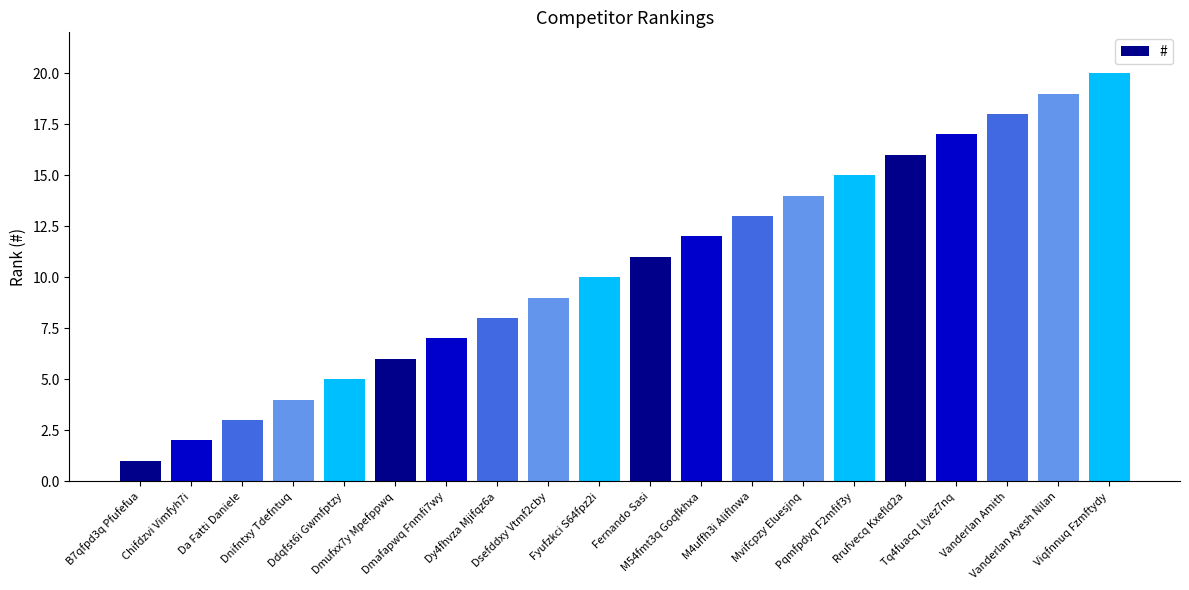

Which category has the highest value across all series?

Viqfnnuq Fzmftydy